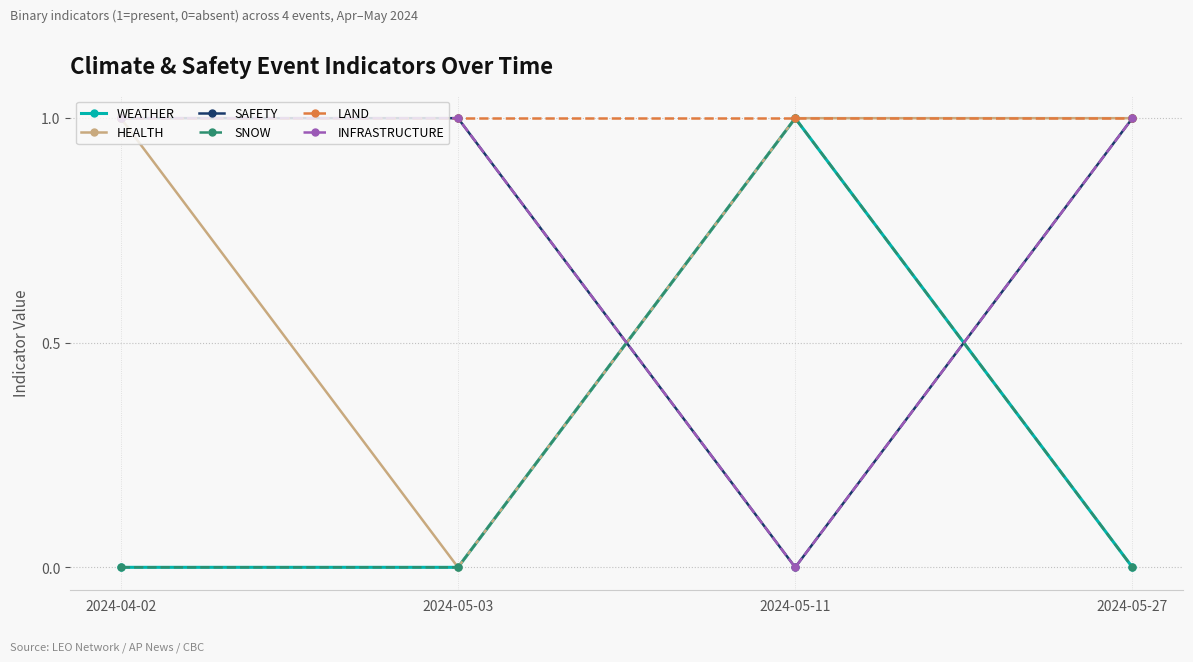

Does the chart have visible grid lines?

Yes